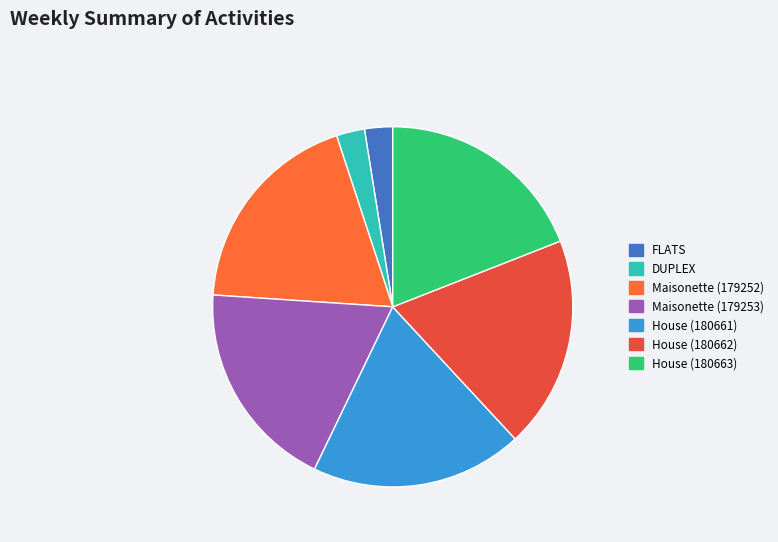

Count the number of slices in the pie.

7